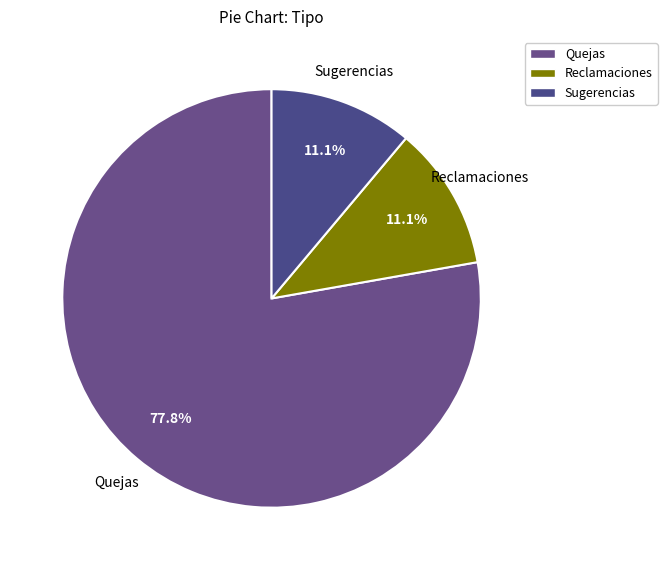

Count the number of slices in the pie.

3